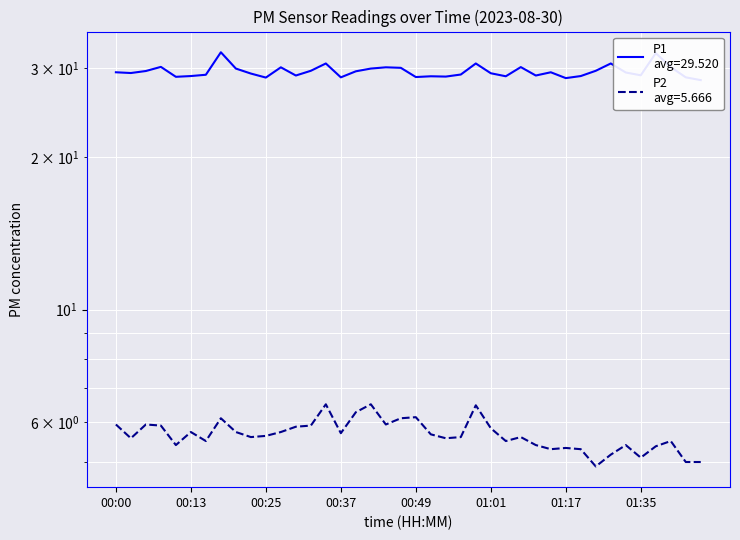

What is the difference between the second highest and minimum values in the P2 series?

1.6